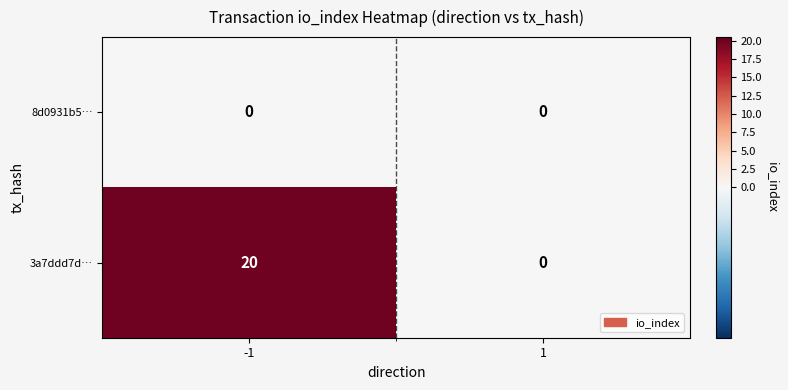

Which series has the widest spread of values?

3a7ddd7d…